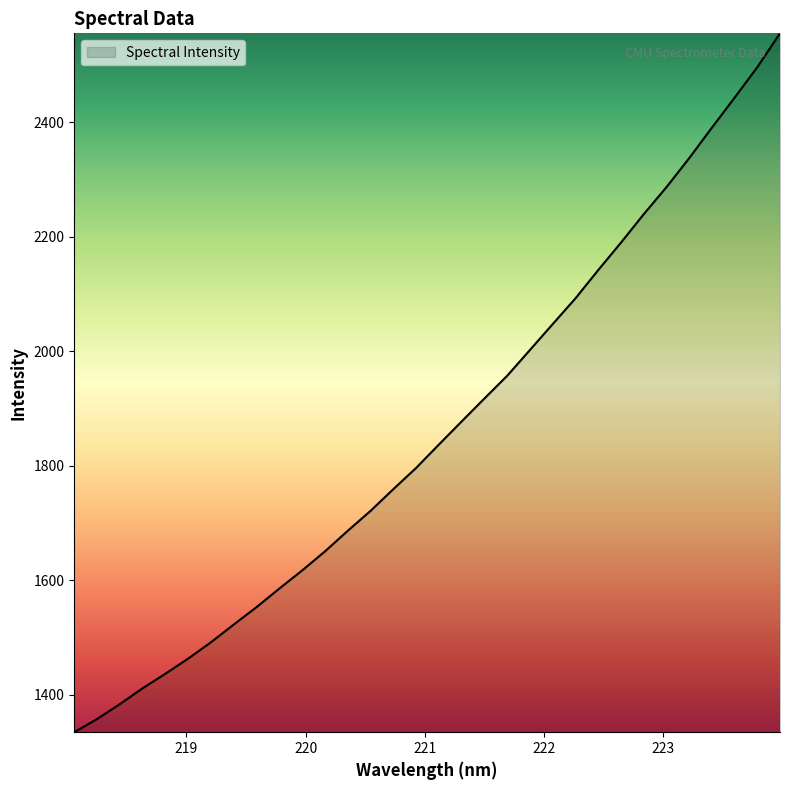

What is the difference between the maximum and minimum values?

1220.5